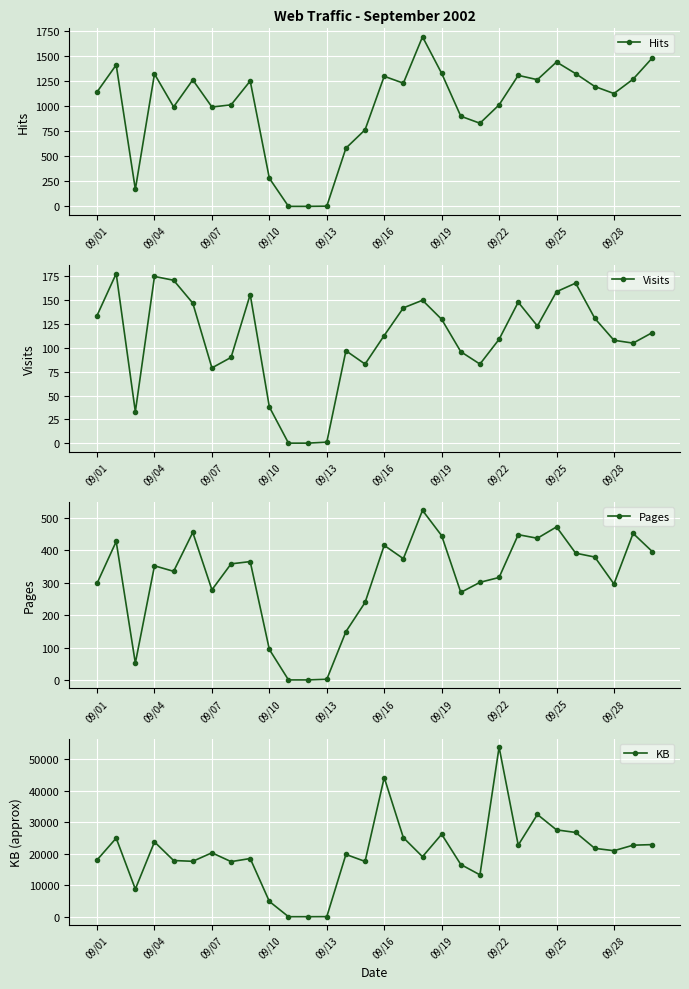

What is the maximum value for Pages?

523